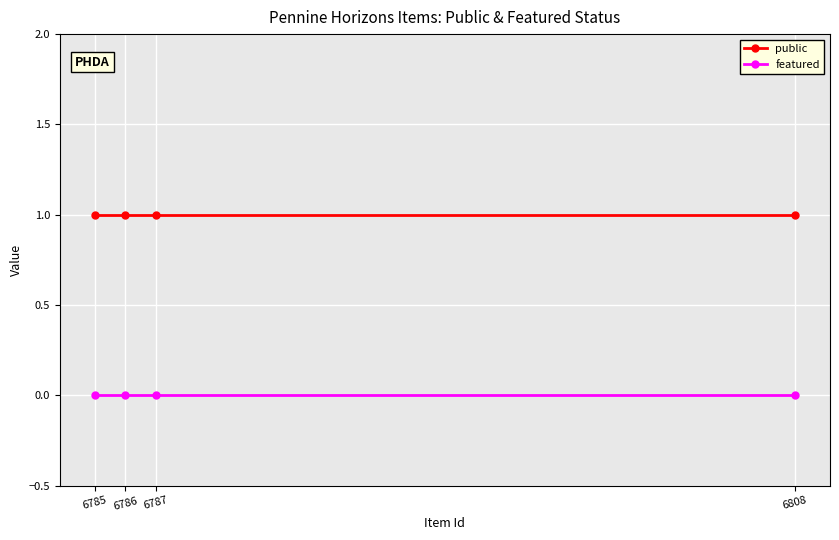

What is the lowest value of the public series?

1